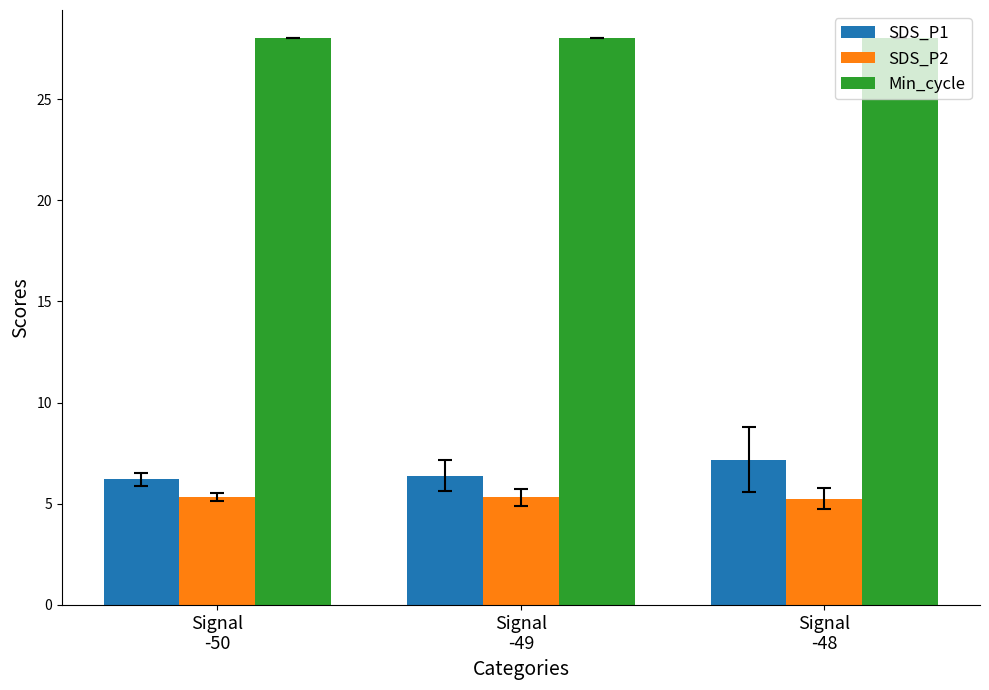

True or false: Min_cycle has a value of 12.4 at Signal
-49.

False